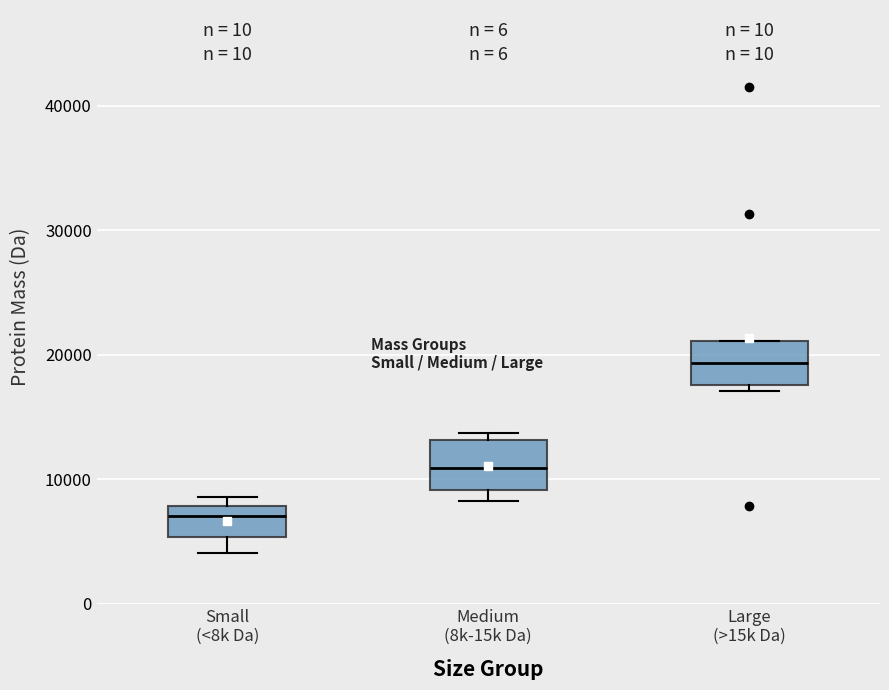

Reading left to right, transcribe this box plot: for each box, give where its median line is, the range the box spans, and where its two whiskers end, as read against the y-axis. The values are not printed on the chart, so give them approximately, as read against the axis.

Small (<8k Da): median 7000, box 5000 to 8000, whiskers 4000 to 9000
Medium (8k-15k Da): median 11000, box 9000 to 13000, whiskers 8000 to 14000
Large (>15k Da): median 19000, box 18000 to 21000, whiskers 17000 to 21000